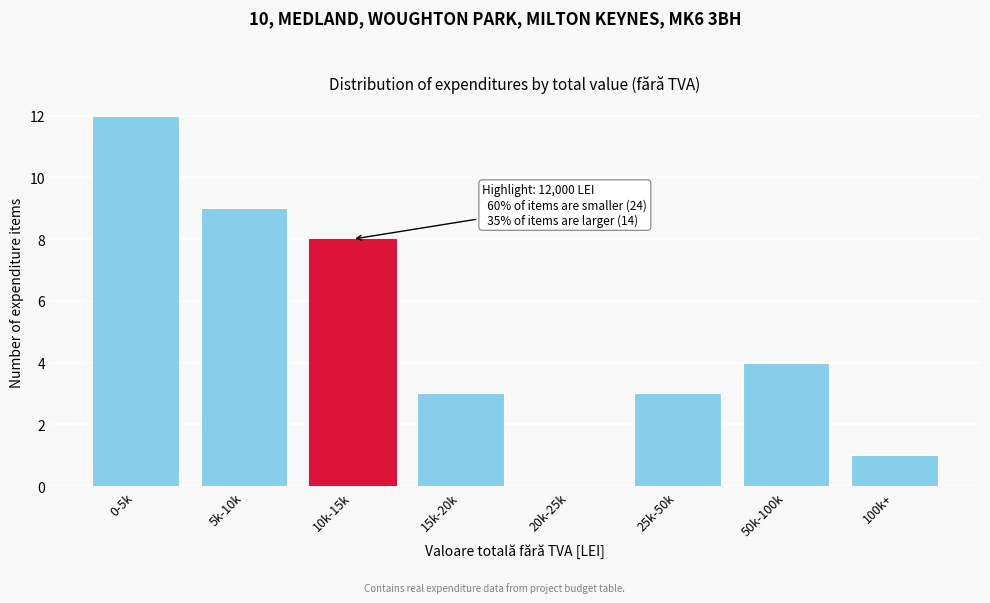

Reading left to right, list all the values displayed in this chart.

0-5k=12	5k-10k=9	10k-15k=8	15k-20k=3	20k-25k=0	25k-50k=3	50k-100k=4	100k+=1